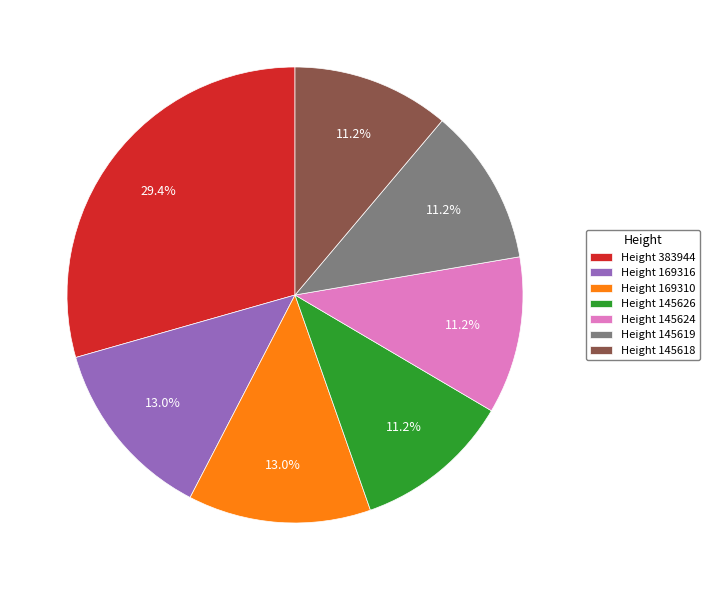

Does Height 169310 account for over 50% of the chart?

No